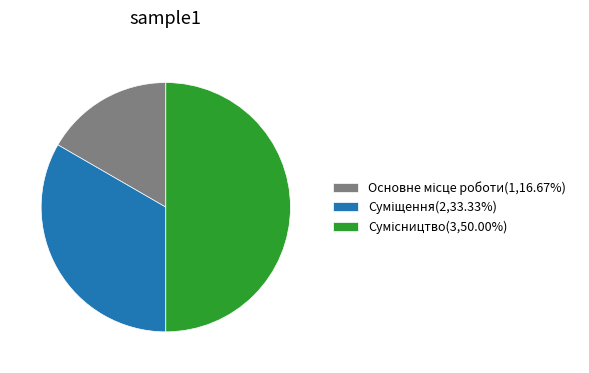

Does Основне місце роботи account for over 50% of the chart?

No